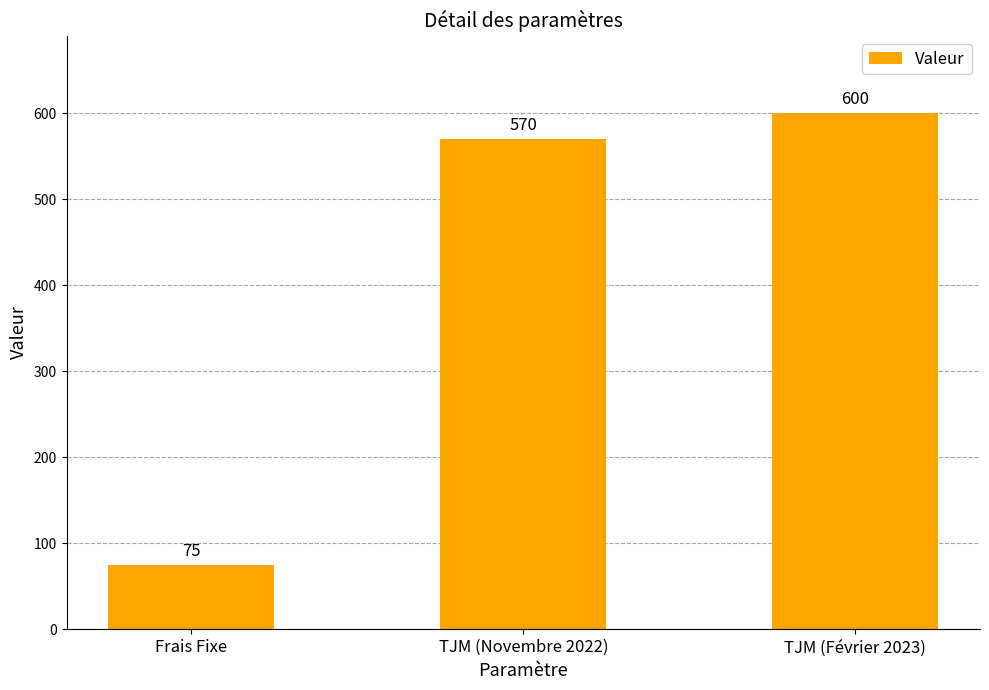

The chart shows a value of 339 at TJM (Novembre 2022). True or false?

False